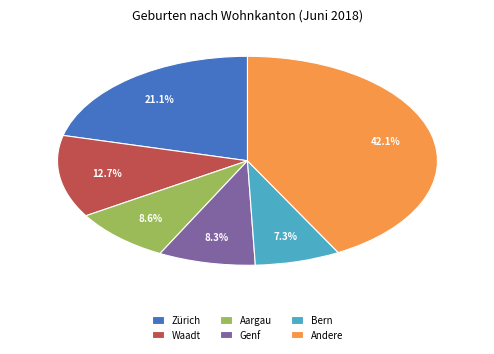

What is the smallest slice in the pie chart?

Bern